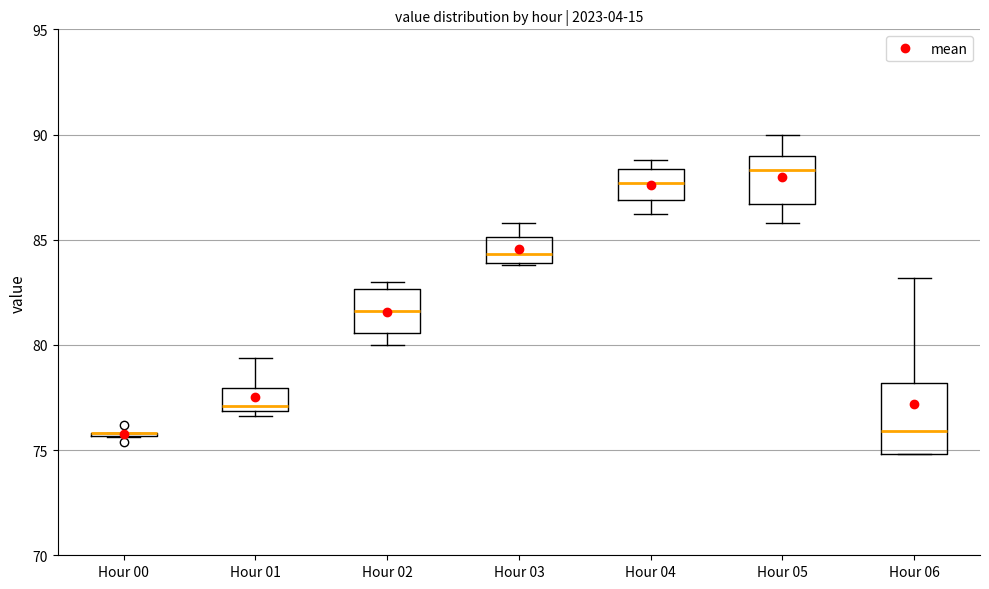

Where does the lower whisker of the box for Hour 05 end on the y-axis? The values are not printed on the chart, so give them approximately, as read against the axis.

86.0